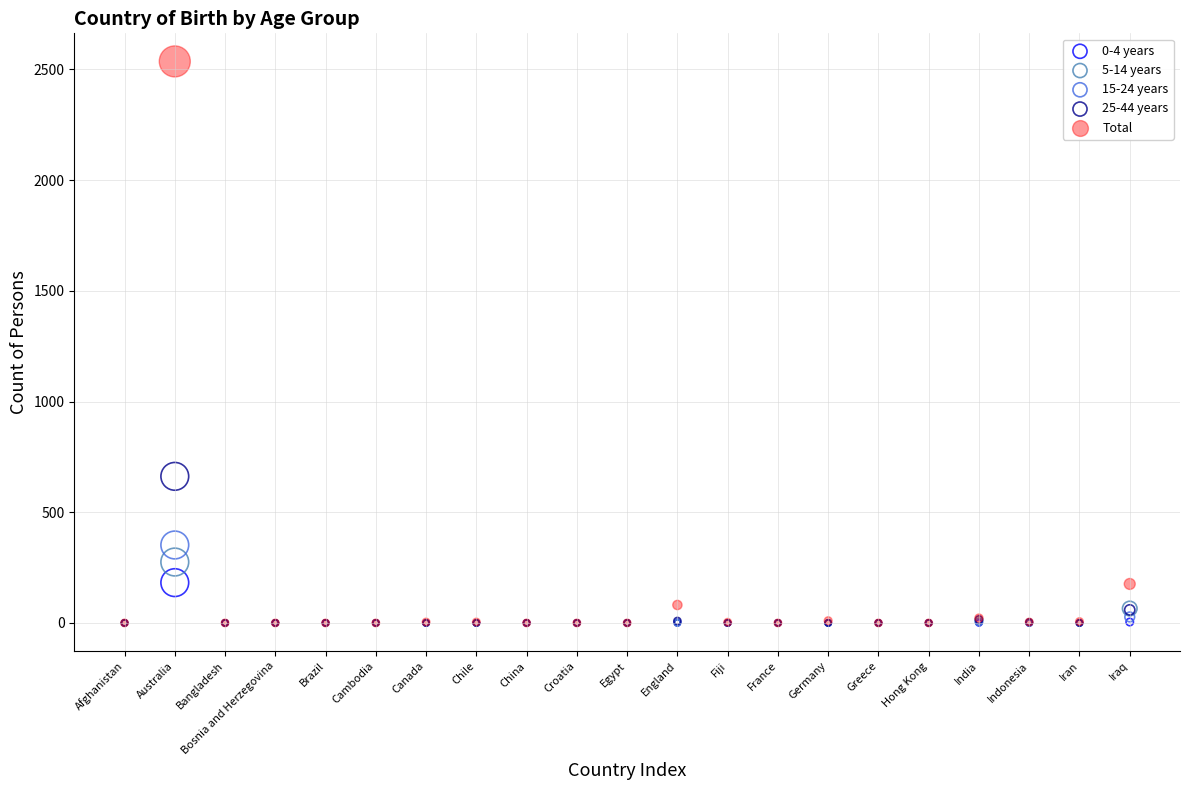

Across all series, what Y value is closest to 1268?

662